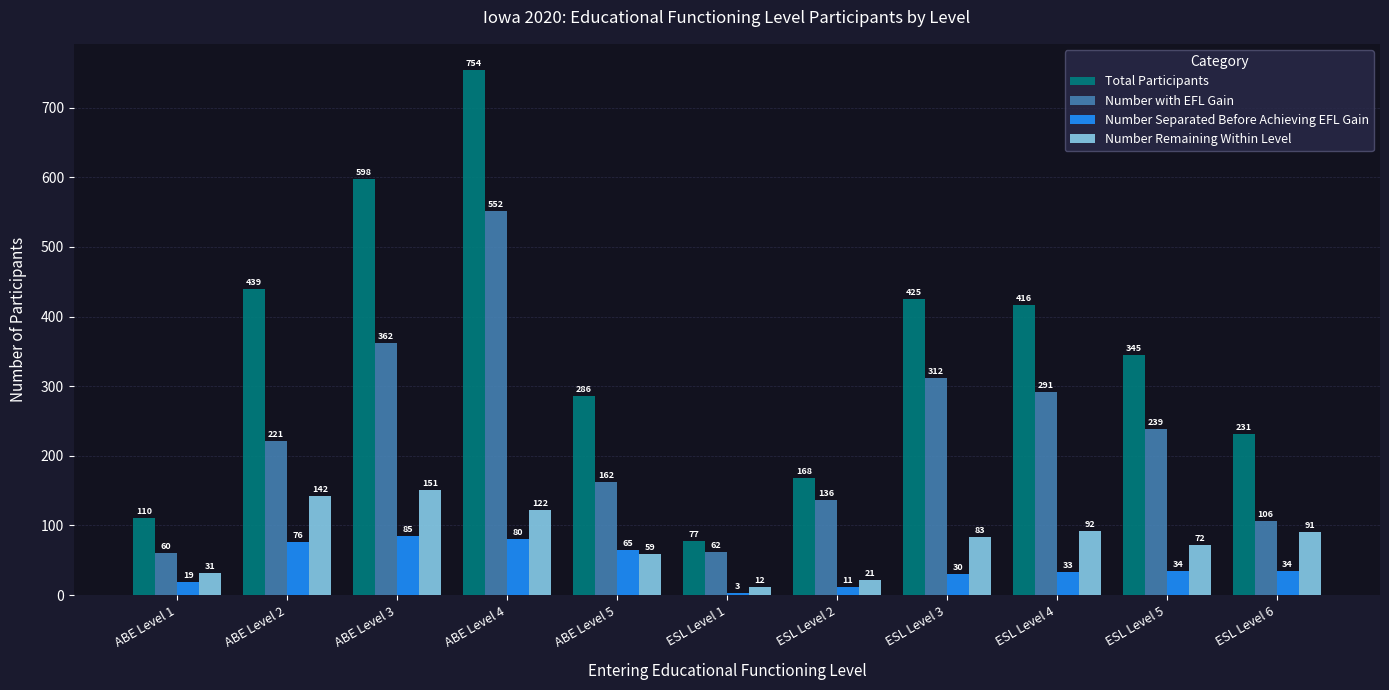

What is the lowest value of the Number with EFL Gain series?

60